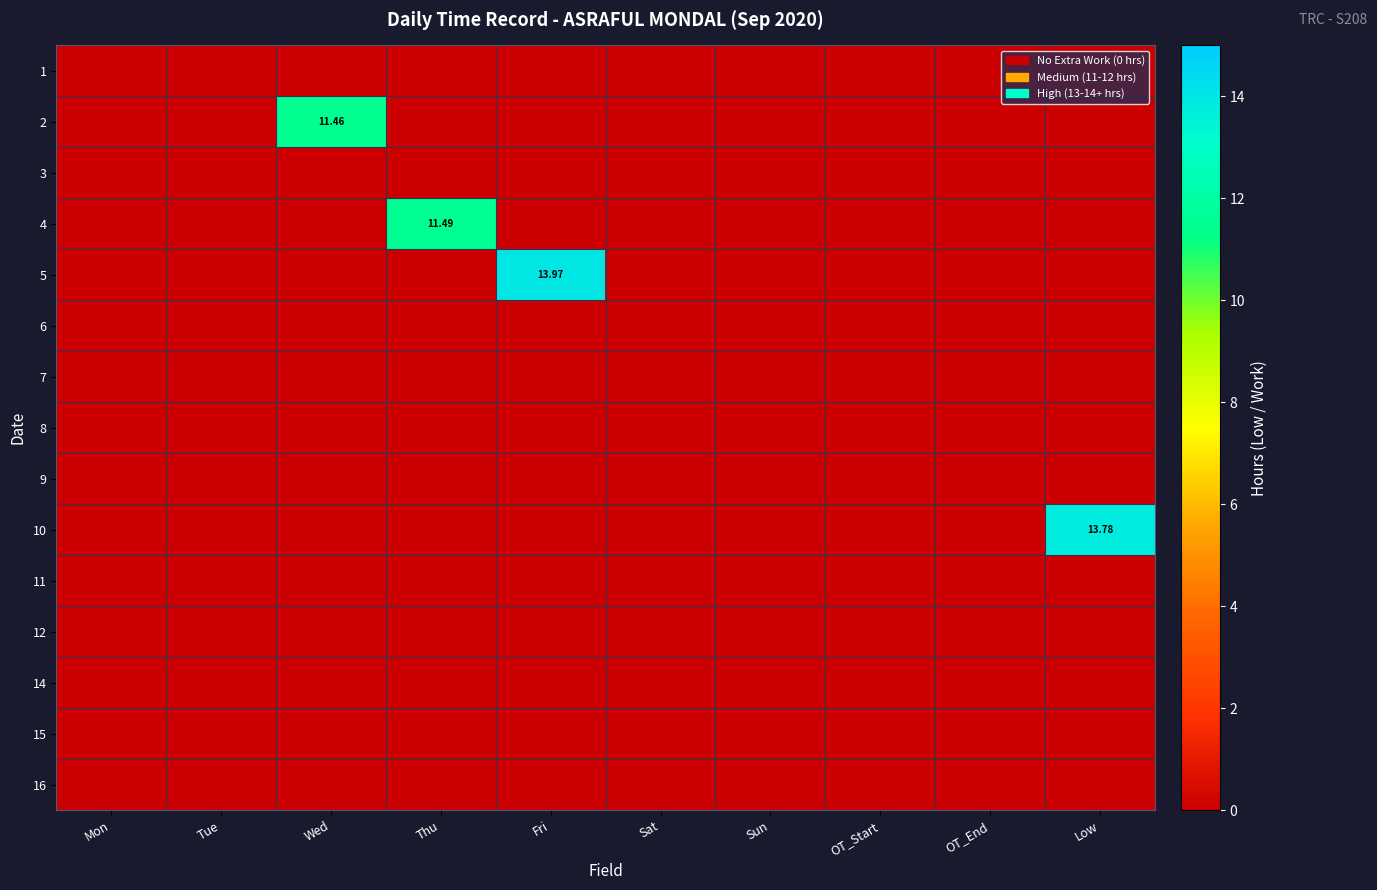

Between Sun and Tue, which is larger?

Sun